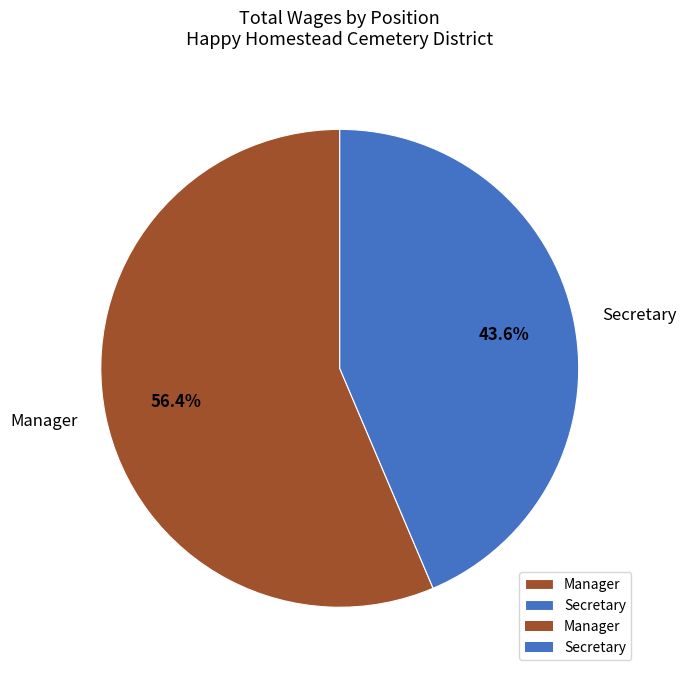

The Manager slice represents 67% of the pie. True or false?

False